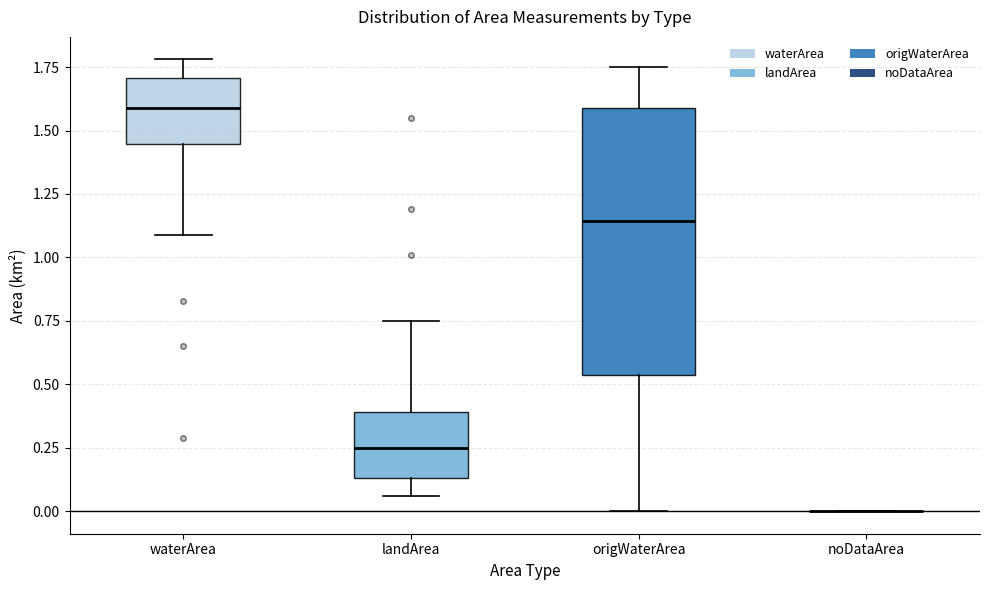

Where is the upper edge of the box for origWaterArea on the y-axis? The values are not printed on the chart, so give them approximately, as read against the axis.

1.60